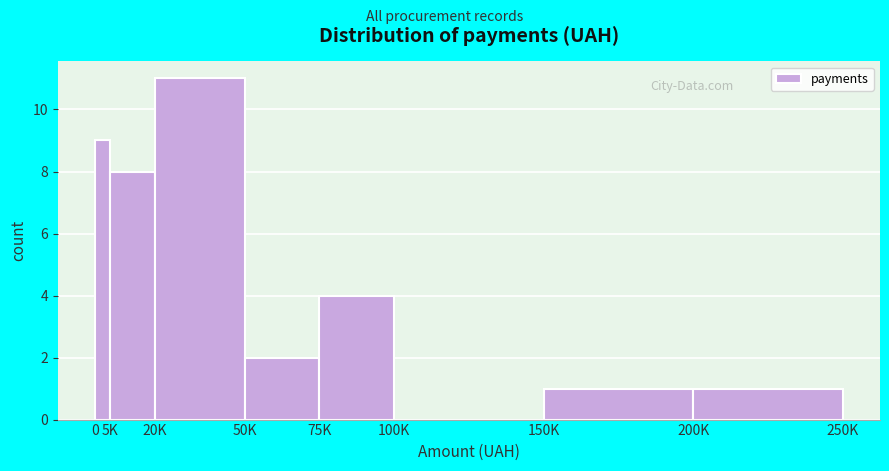

Reading right to left, what are all the values shown in this chart?

200K=1	150K=1	100K=0	75K=4	50K=2	20K=11	5K=8	0=9